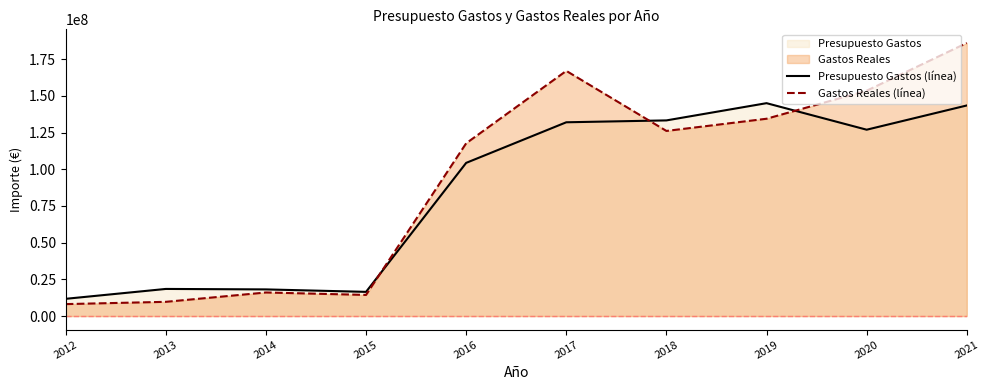

How many data points in Presupuesto Gastos (línea) are less than 126975534?

5